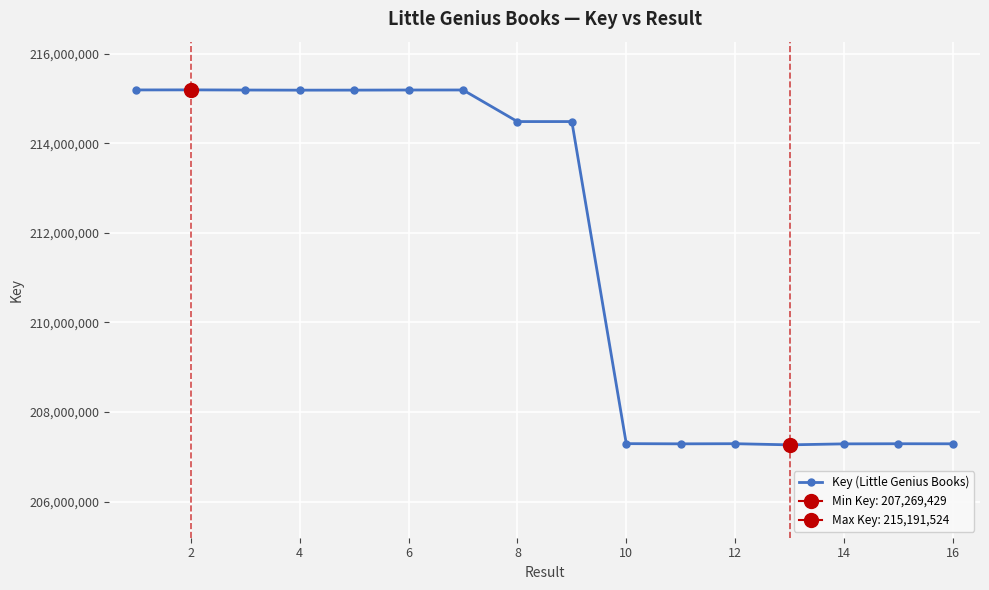

The value of Key (Little Genius Books) at 16 is 76462440. True or false?

False